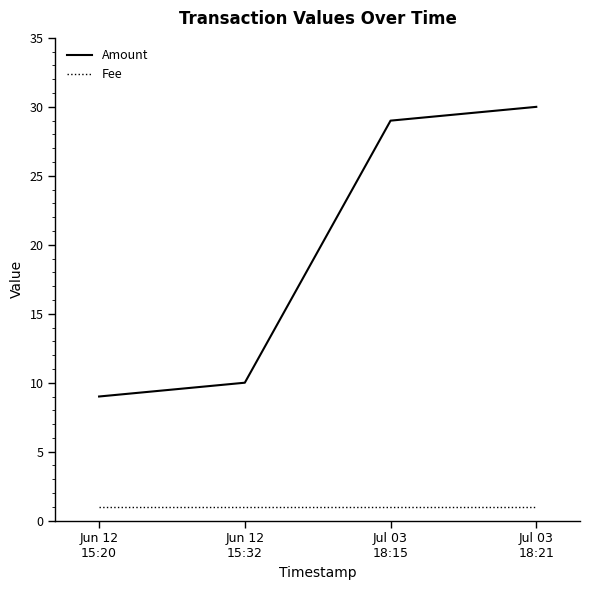

What is the sum of the Amount values at Jul 03
18:21 and Jul 03
18:15?

59